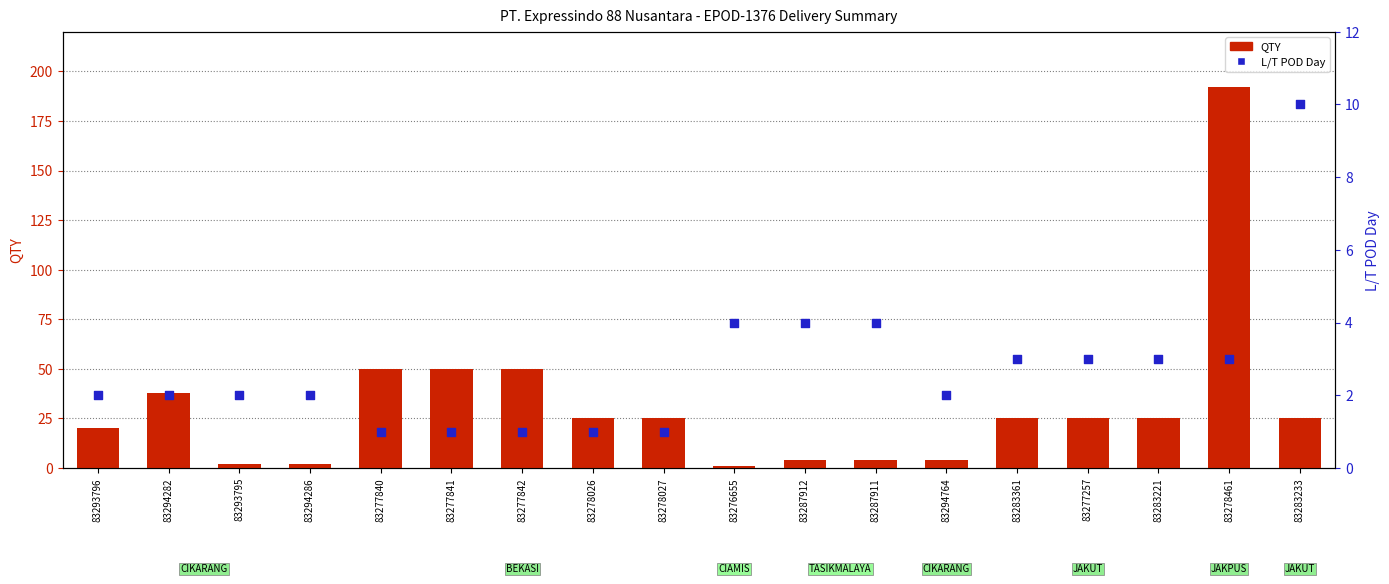

Which series reaches the minimum Y coordinate?

QTY